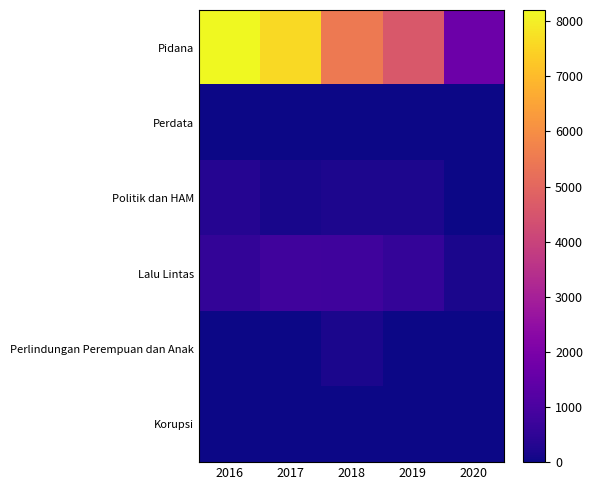

What is the greatest value displayed?

8204